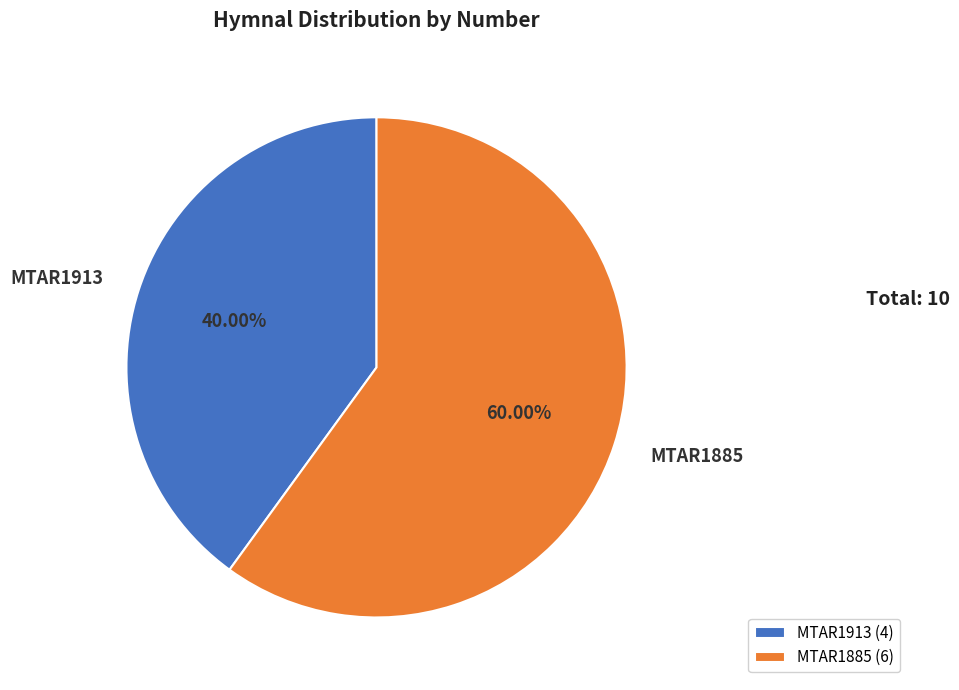

How many segments does this pie chart have?

2